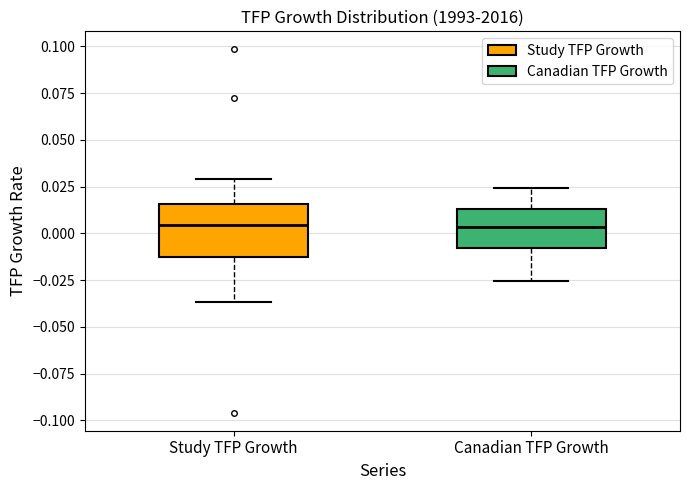

Where does the median line of the box for Study TFP Growth sit on the y-axis? The values are not printed on the chart, so give them approximately, as read against the axis.

0.005